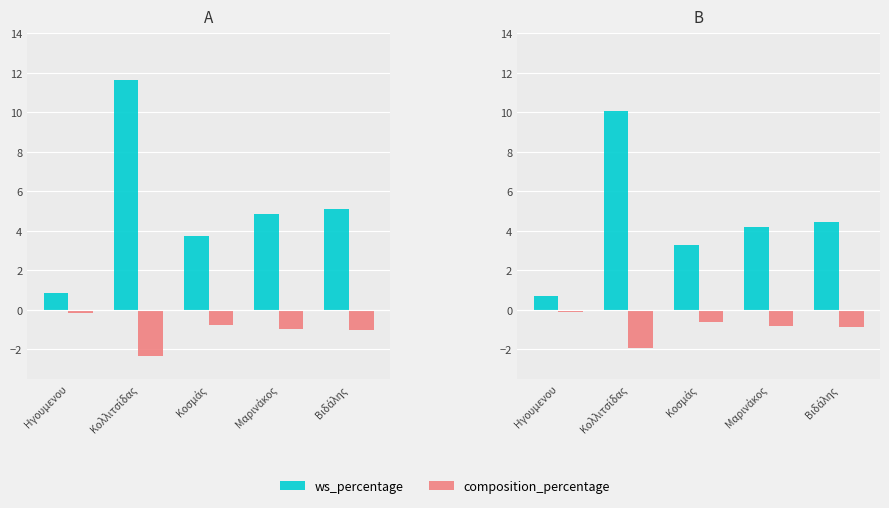

What is the label of the 5th bar from the right?

Ηγουμενου